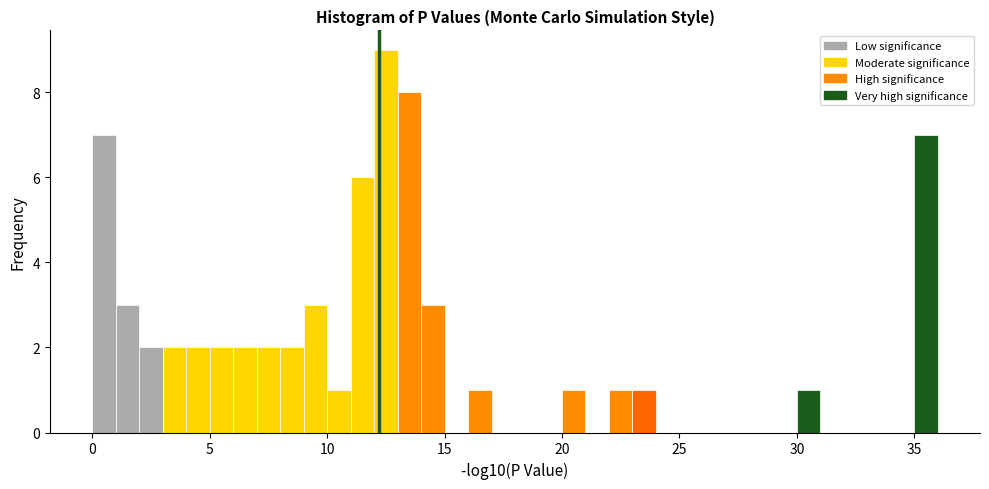

Read against the x-axis, roughly where is the centre of the tallest bar?

12.5